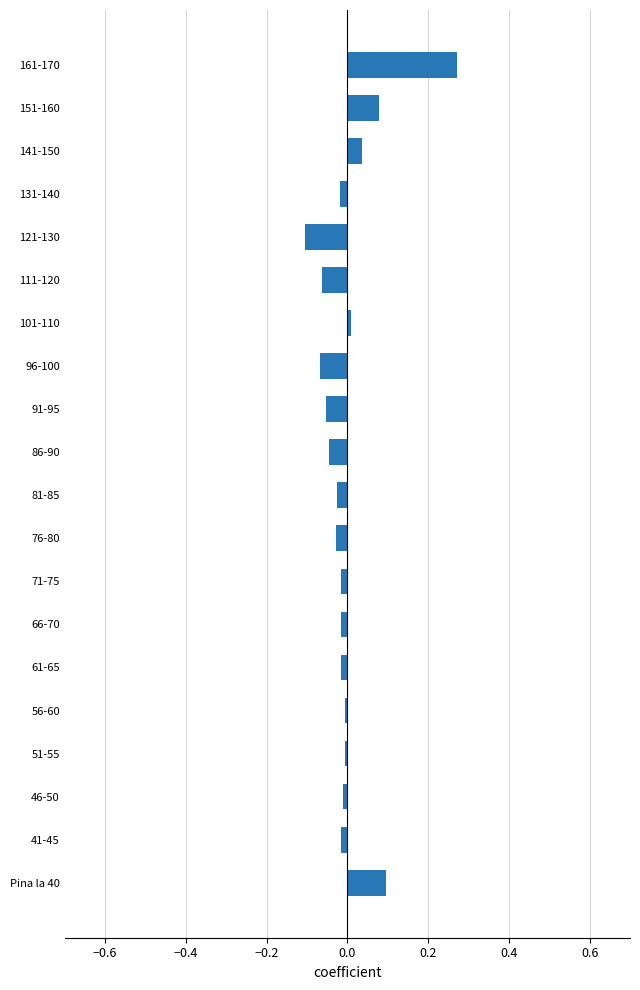

What is the difference between the second highest and second lowest values?

0.2